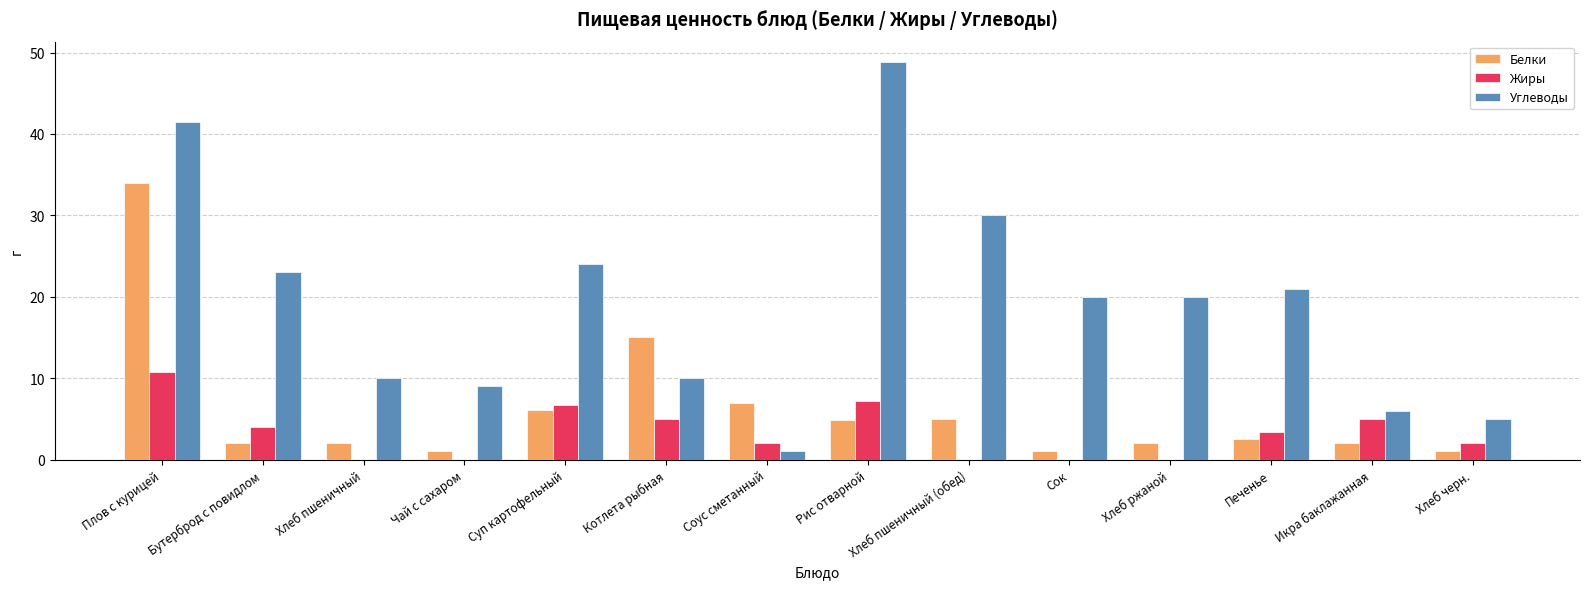

Where does the Белки series first go above 2?

Плов с курицей